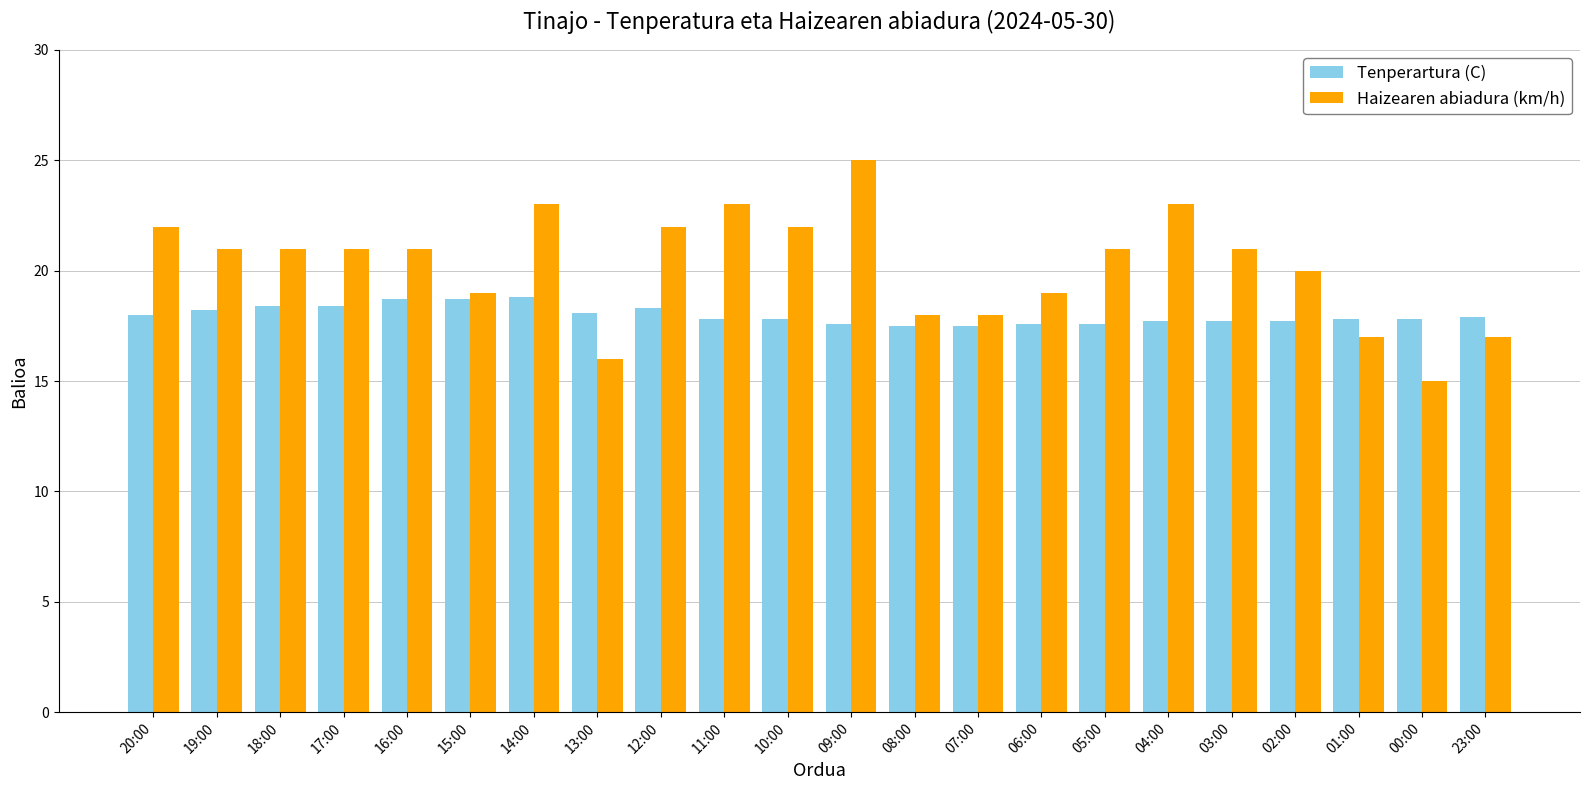

What is the value of the Haizearen abiadura (km/h) bar at the 8th from the left?

16.0